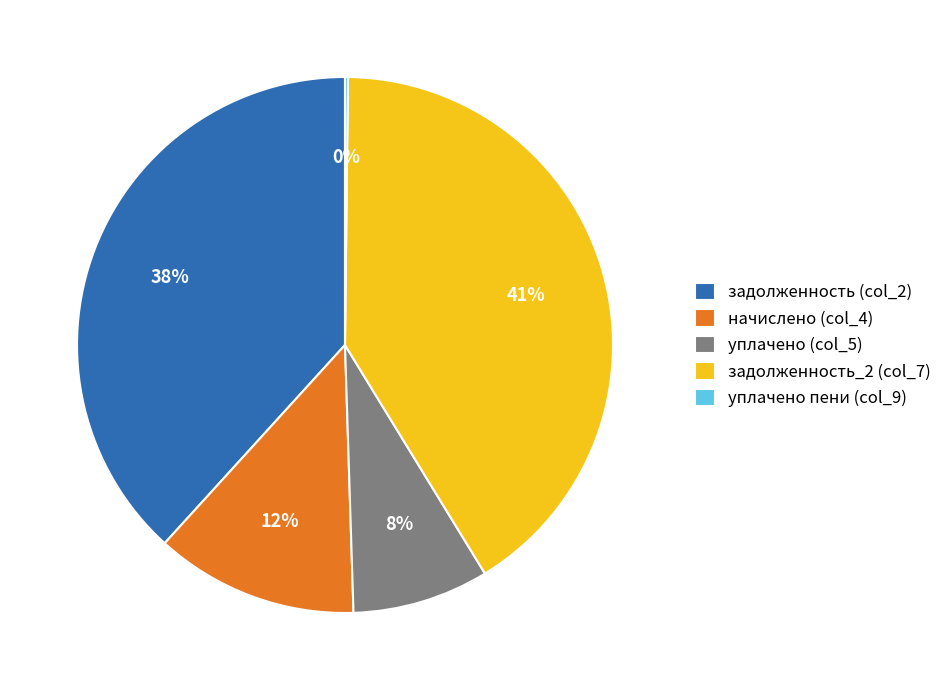

Which has a higher value, задолженность_2 (col_7) or уплачено (col_5)?

задолженность_2 (col_7)